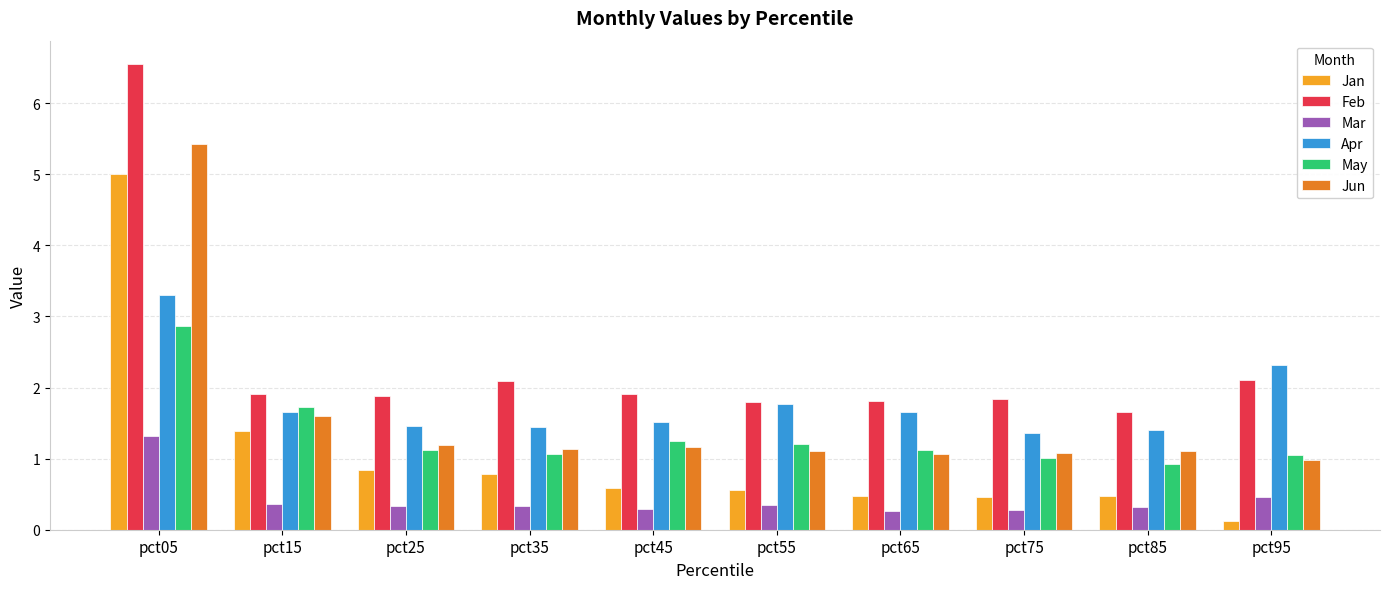

Rank the series at pct85 from lowest to highest value.

Mar, Jan, May, Jun, Apr, Feb